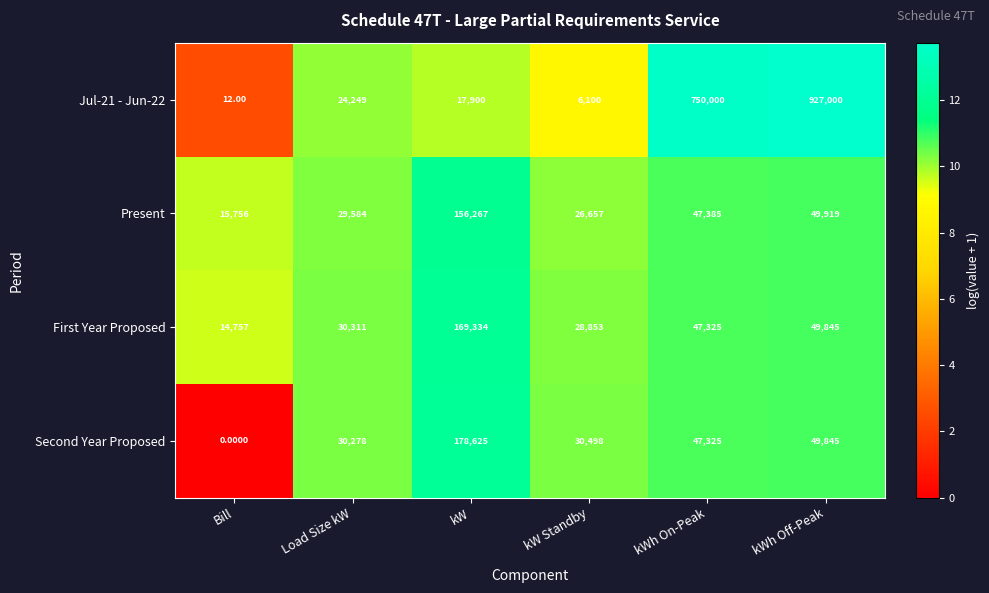

At which label is Jul-21 - Jun-22 closest to 463506?

kWh On-Peak